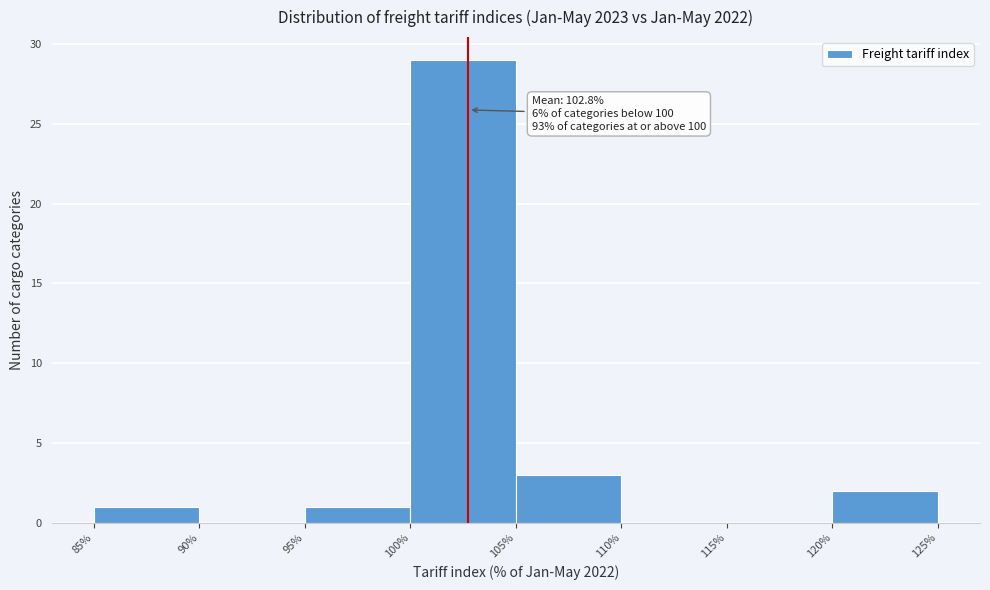

Over which range of the x-axis is the bar tallest?

100% to 105%